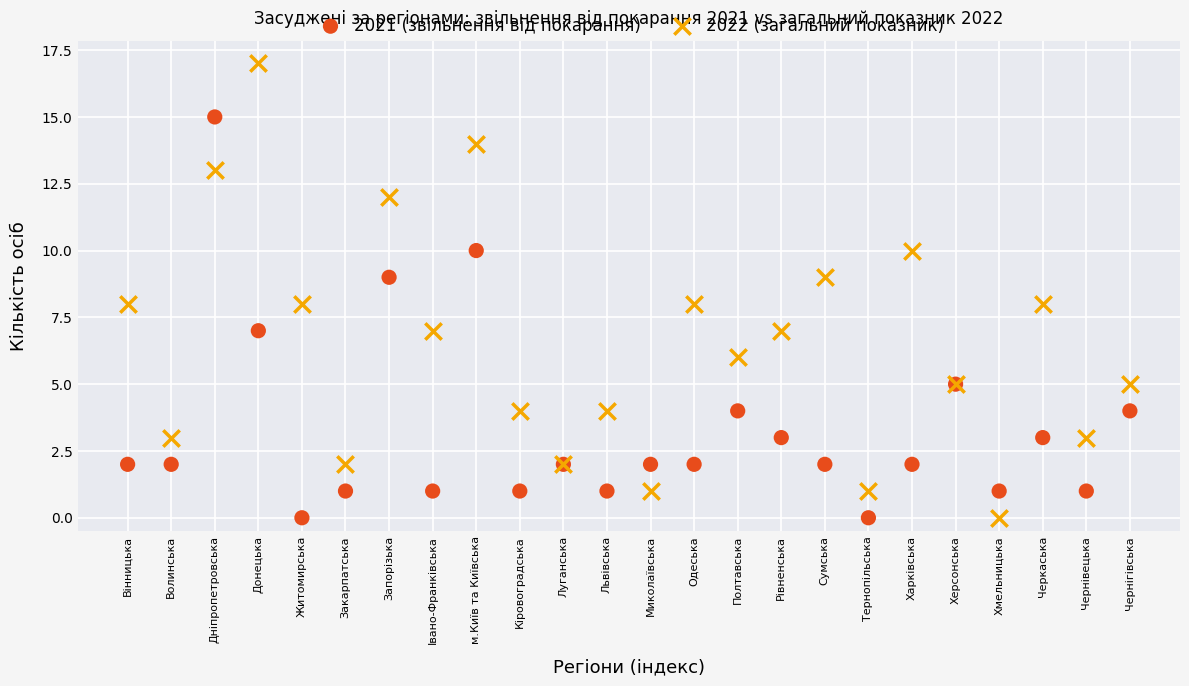

Which series reaches the maximum Y coordinate?

2022 (загальний показник)